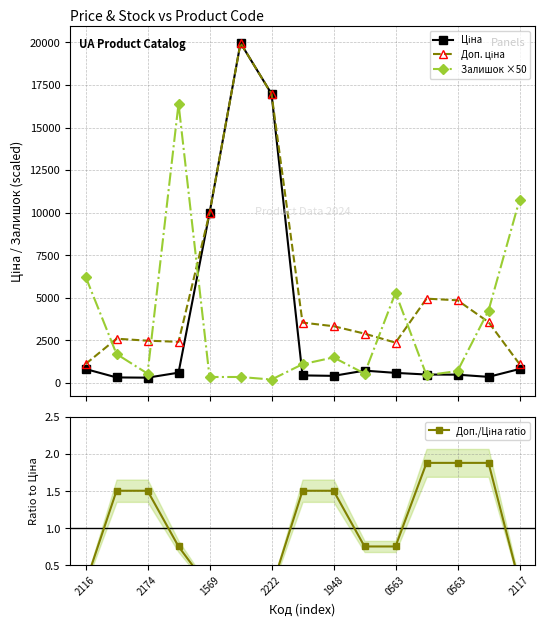

True or false: Доп./Ціна ratio and Доп. ціна intersect in this chart.

False